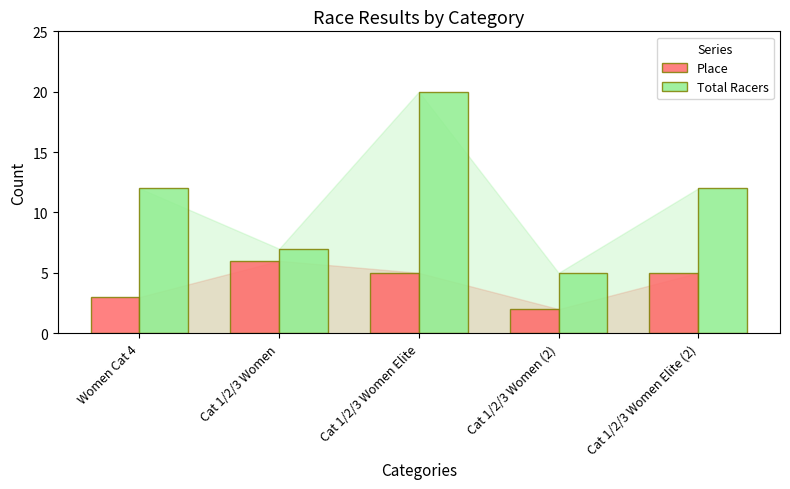

Are the bars horizontal?

No